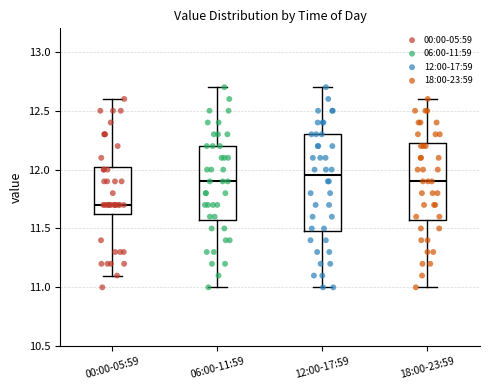

Reading left to right, transcribe this box plot: for each box, give where its median line is, the range the box spans, and where its two whiskers end, as read against the y-axis. The values are not printed on the chart, so give them approximately, as read against the axis.

00:00-05:59: median 11.70, box 11.65 to 12.05, whiskers 11.10 to 12.60
06:00-11:59: median 11.90, box 11.60 to 12.20, whiskers 11.00 to 12.70
12:00-17:59: median 11.95, box 11.50 to 12.30, whiskers 11.00 to 12.70
18:00-23:59: median 11.90, box 11.60 to 12.25, whiskers 11.00 to 12.60